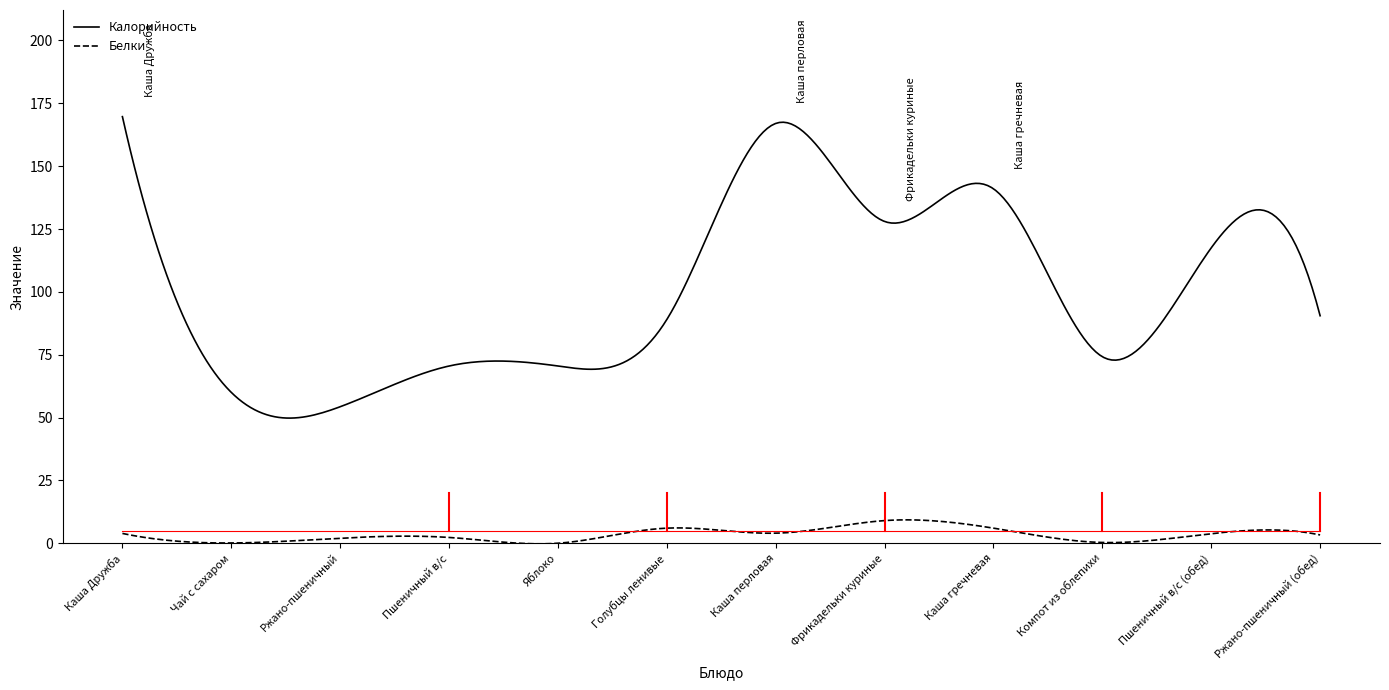

Rank the series by their maximum value, from lowest to highest.

Белки, Калорийность